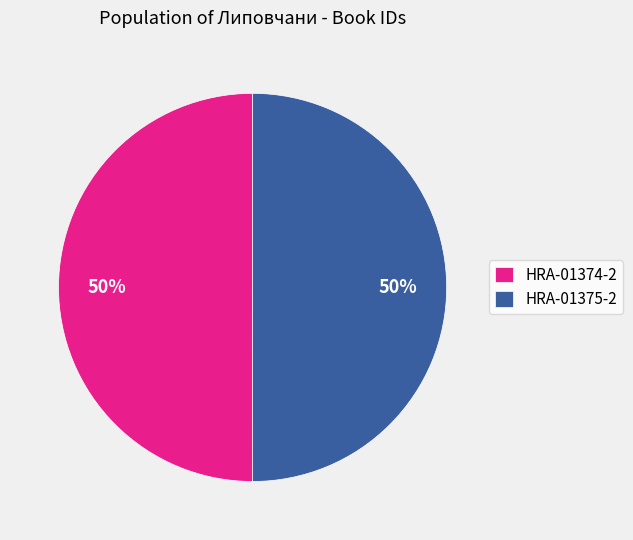

To the nearest percent, what is the average slice percentage?

50%